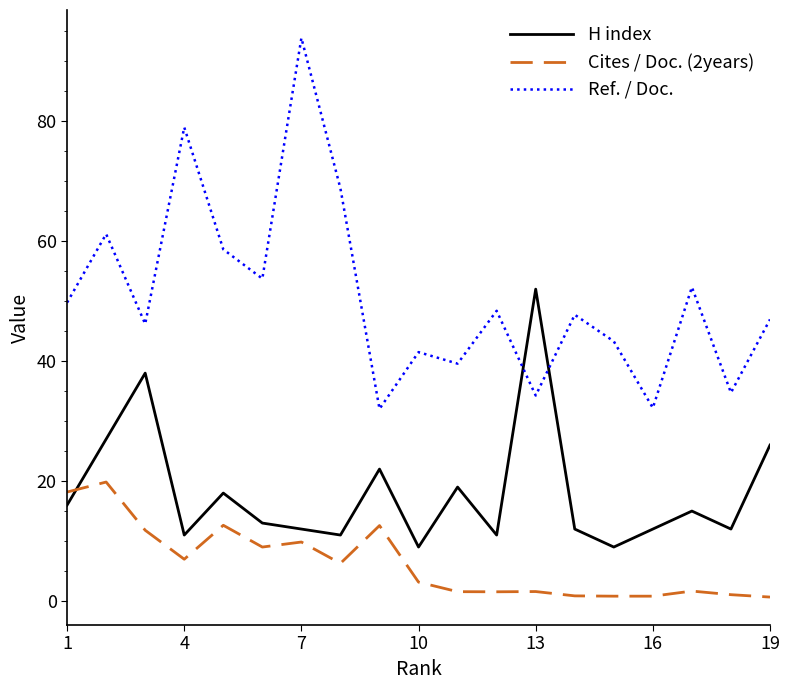

Rank the series by their maximum value, from lowest to highest.

Cites / Doc. (2years), H index, Ref. / Doc.